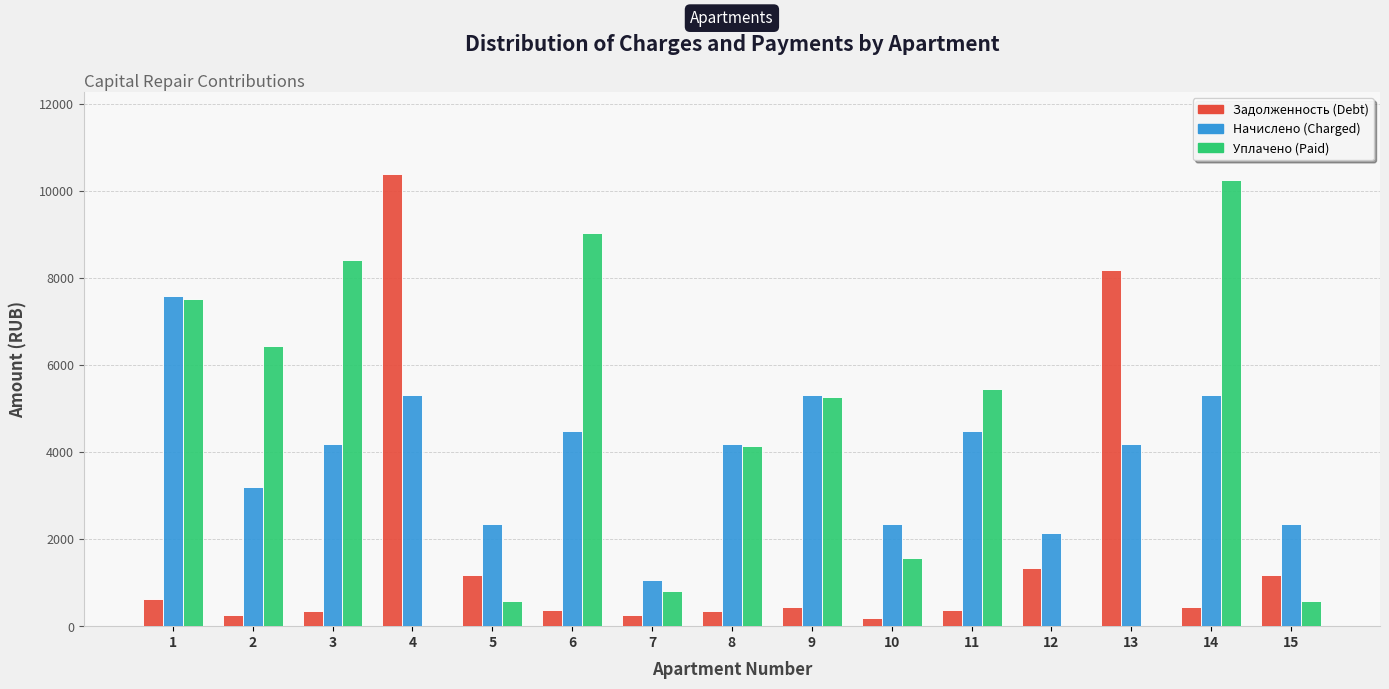

What is the greatest value displayed?

10397.3